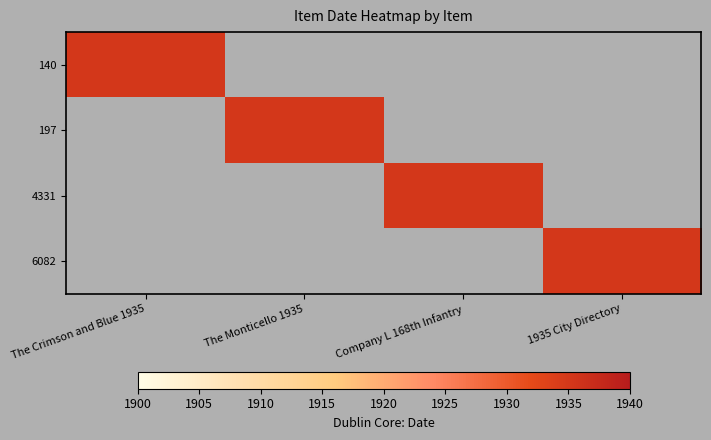

True or false: 140 has a value of 1112 at 6082.

False